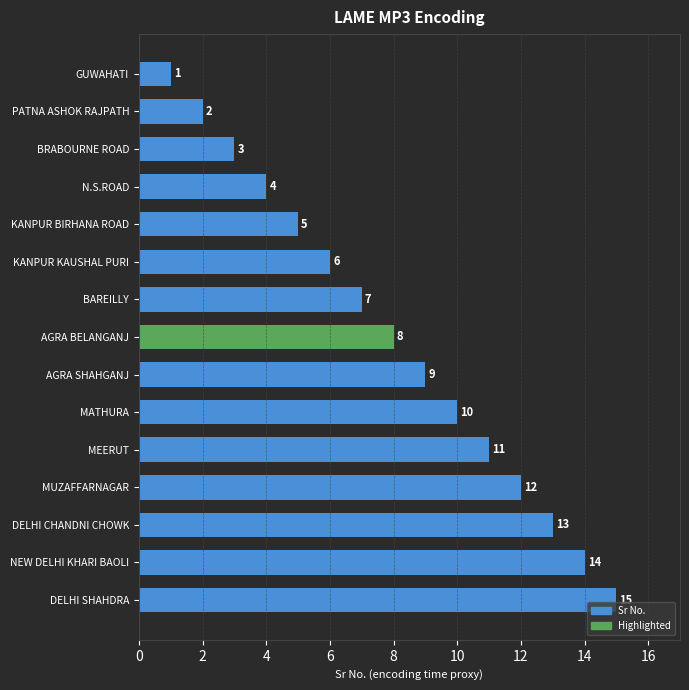

How many values are below 8?

7